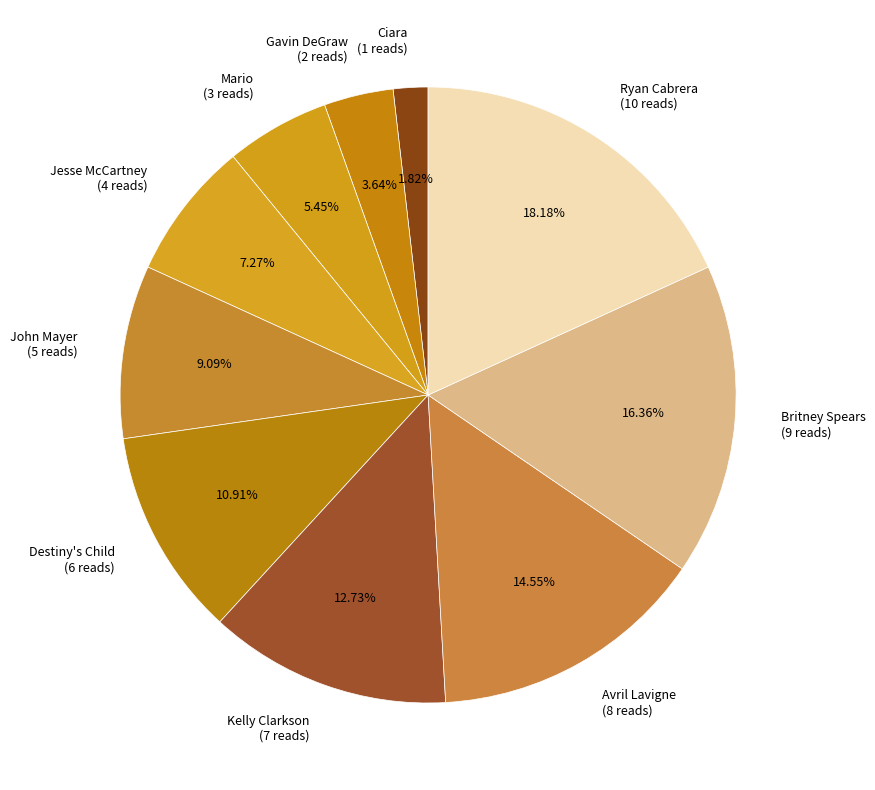

Rank the categories by value from highest to lowest.

Ryan Cabrera, Britney Spears, Avril Lavigne, Kelly Clarkson, Destiny's Child, John Mayer, Jesse McCartney, Mario, Gavin DeGraw, Ciara